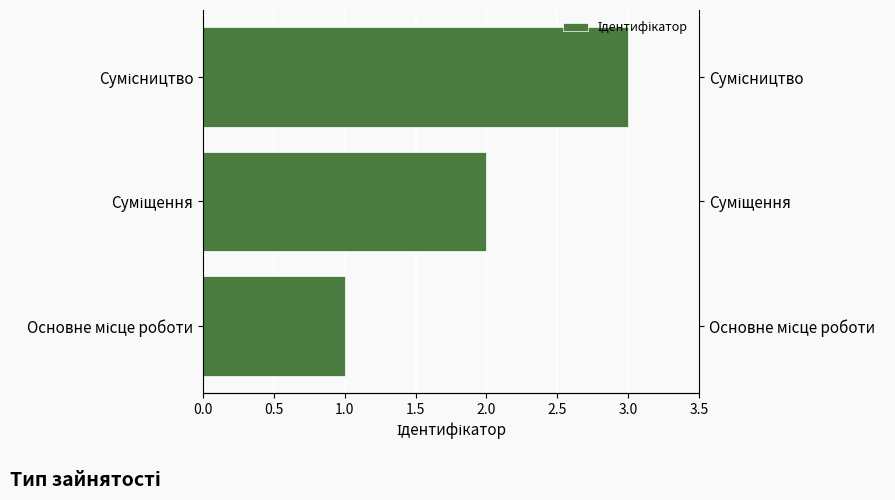

What is the minimum value shown in the chart?

1